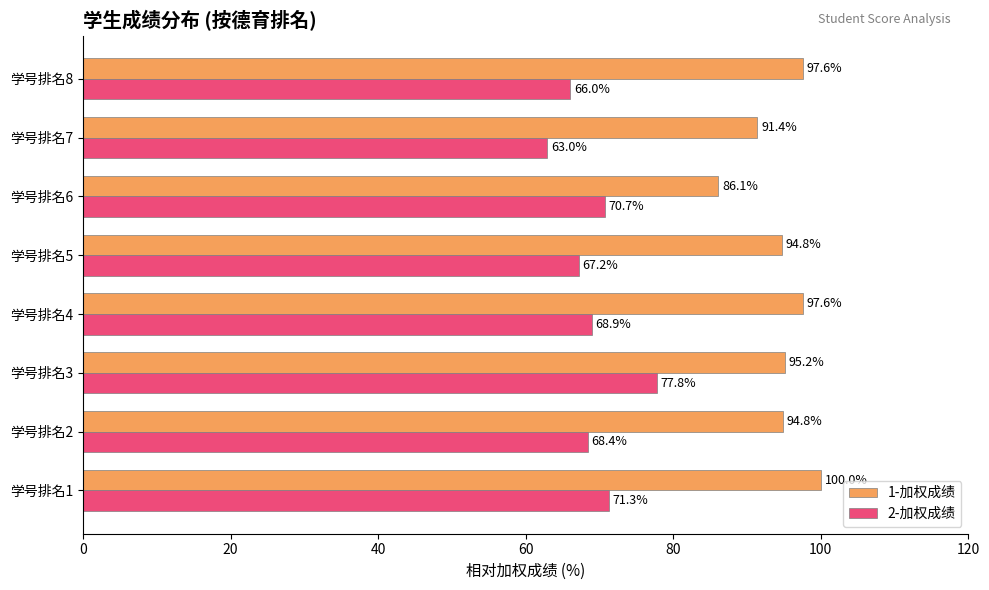

What is the average value of the 2-加权成绩 series?

69.2